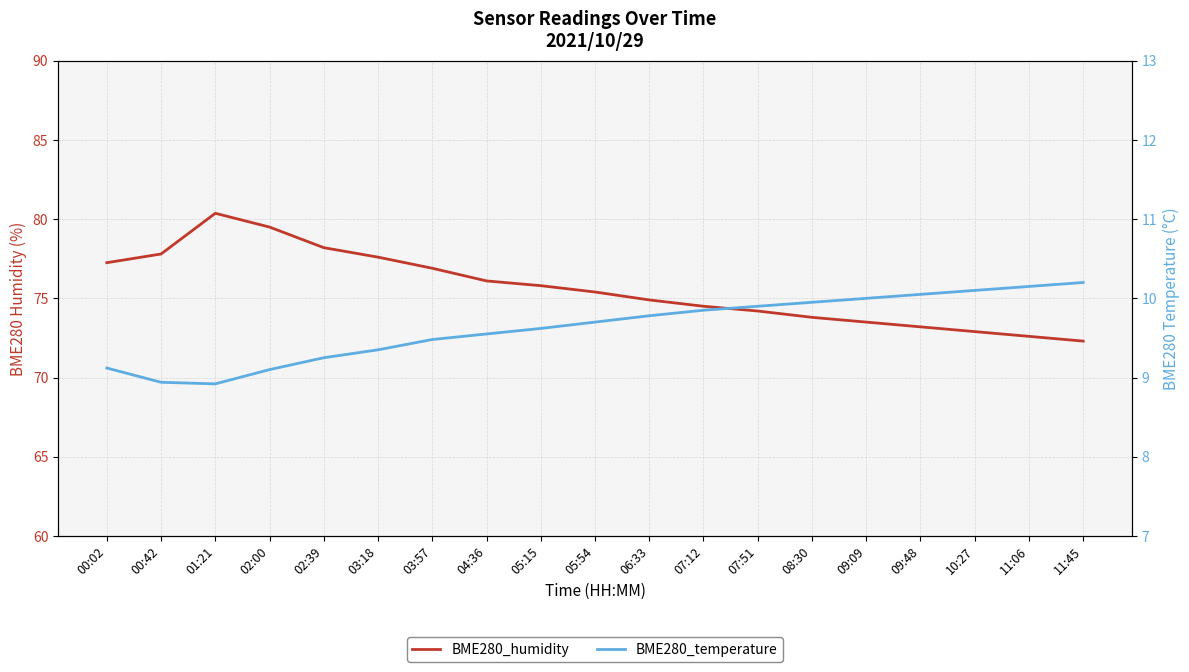

What is the value of the BME280_temperature point at the 4th from the left?

9.1